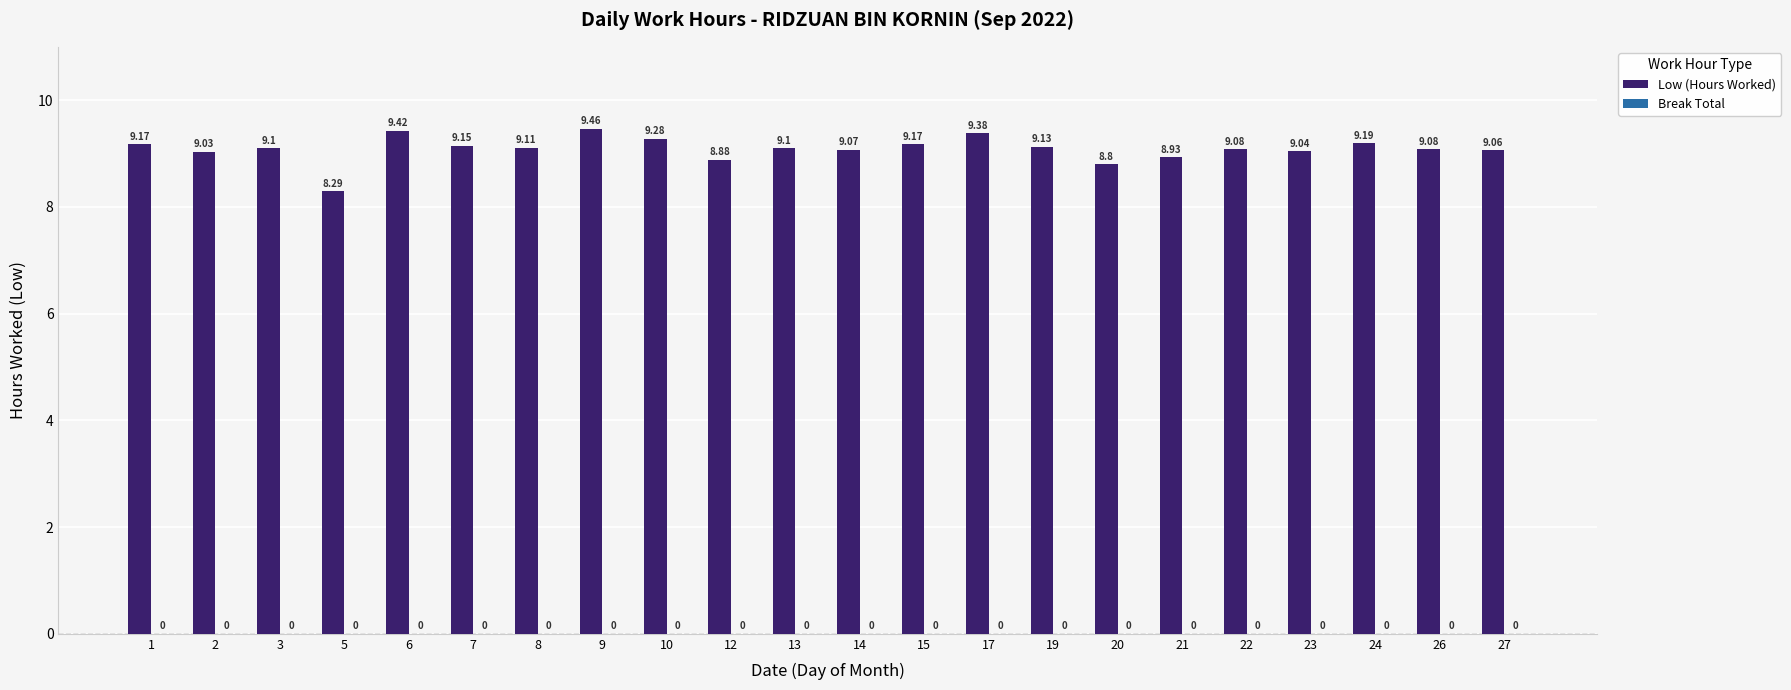

Which has a higher value, 5 or 21?

21